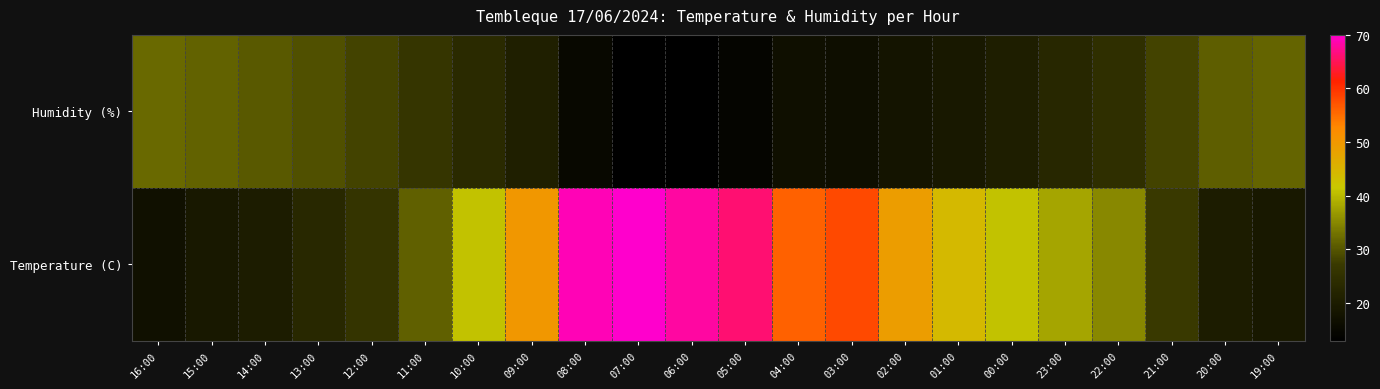

What is the difference between the highest and lowest values at 05:00?

51.7